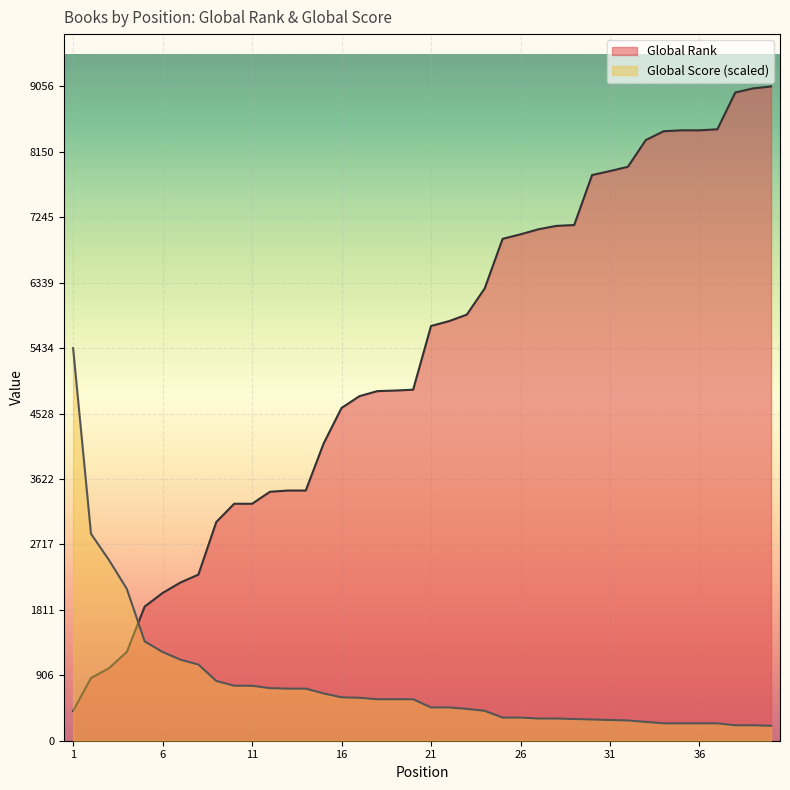

True or false: Global Rank has more than 0 interior local peaks.

False